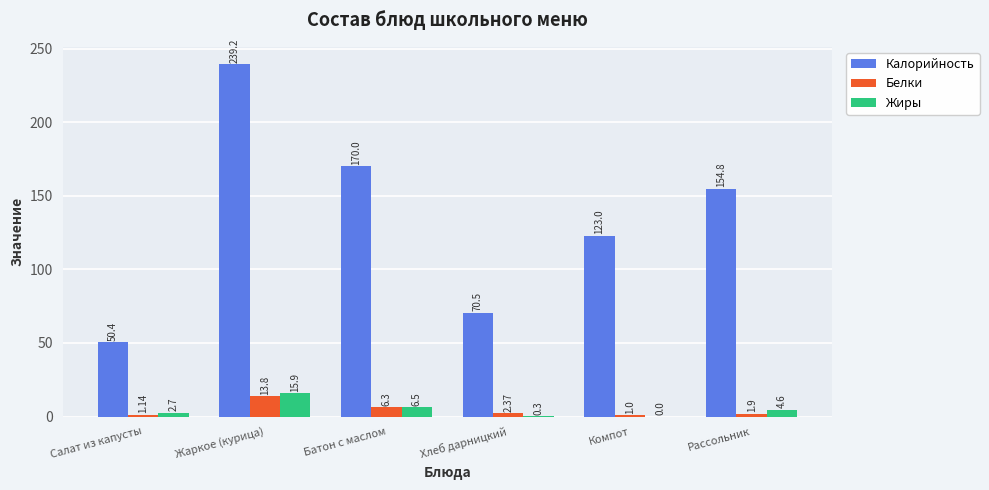

What is the total value across all series at Батон с маслом?

182.8